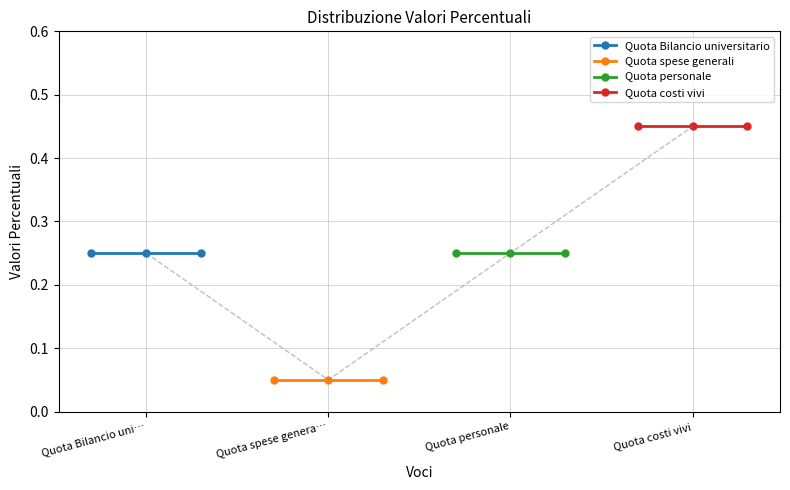

Which series has the largest total across all categories?

Quota costi vivi